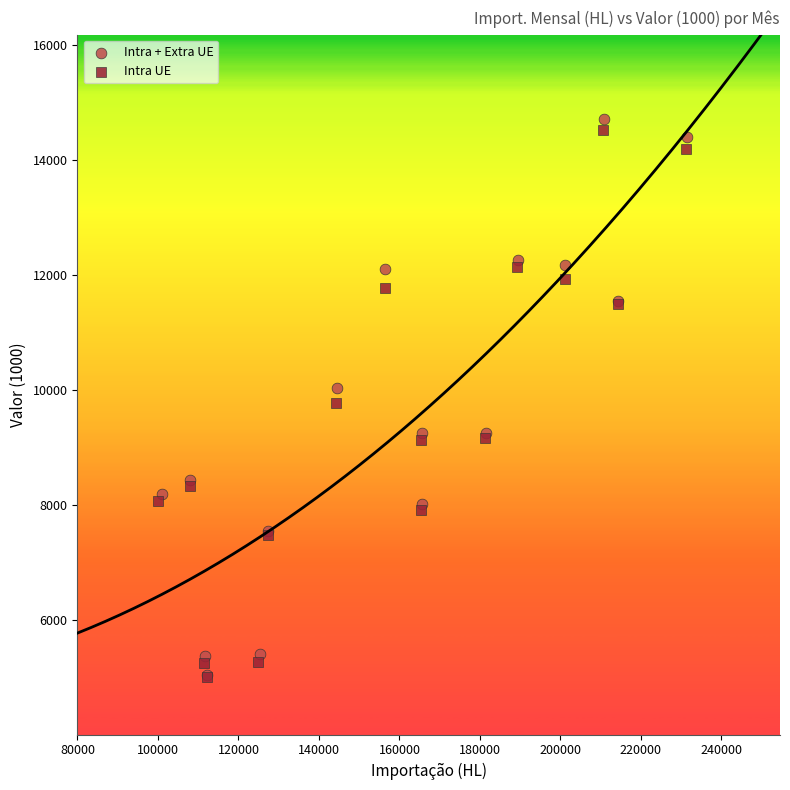

What are all the series names shown in the legend?

Intra + Extra UE, Intra UE